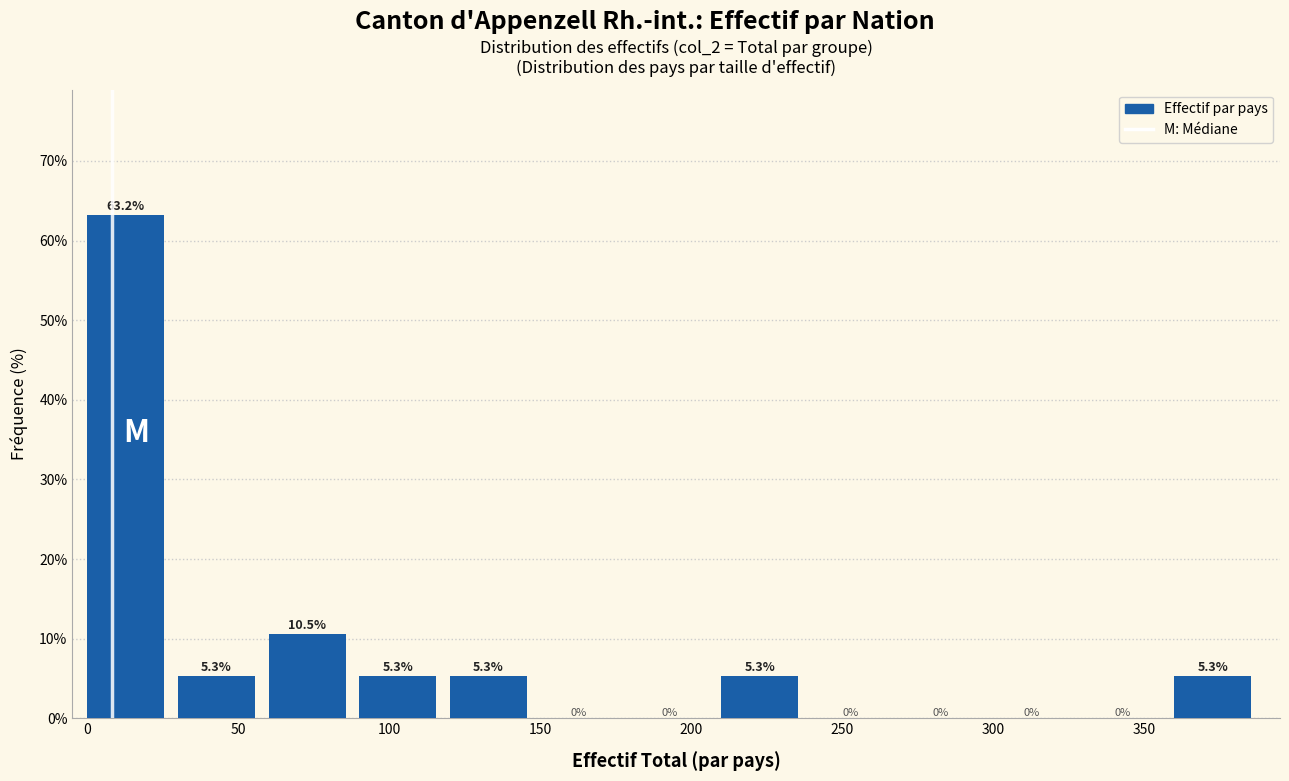

Reading left to right, list every bar in this chart as the range it spans on the x-axis followed by its height.

0 to 30: 63.2
30 to 60: 5.3
60 to 90: 10.5
90 to 120: 5.3
120 to 150: 5.3
150 to 180: 0.0
180 to 210: 0.0
210 to 240: 5.3
240 to 270: 0.0
270 to 300: 0.0
300 to 330: 0.0
330 to 360: 0.0
360 to 390: 5.3